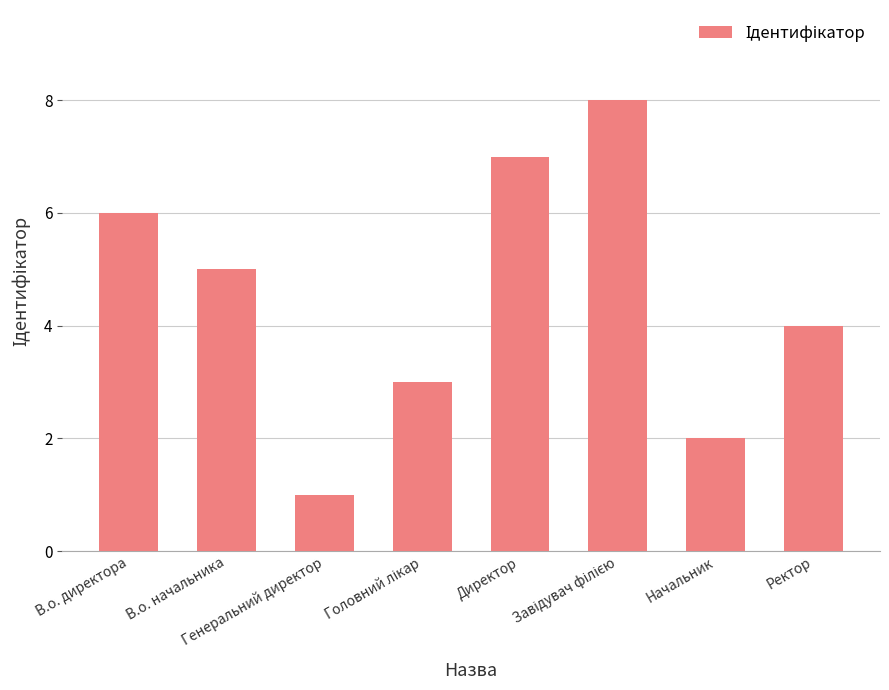

What is the maximum value shown in the chart?

8